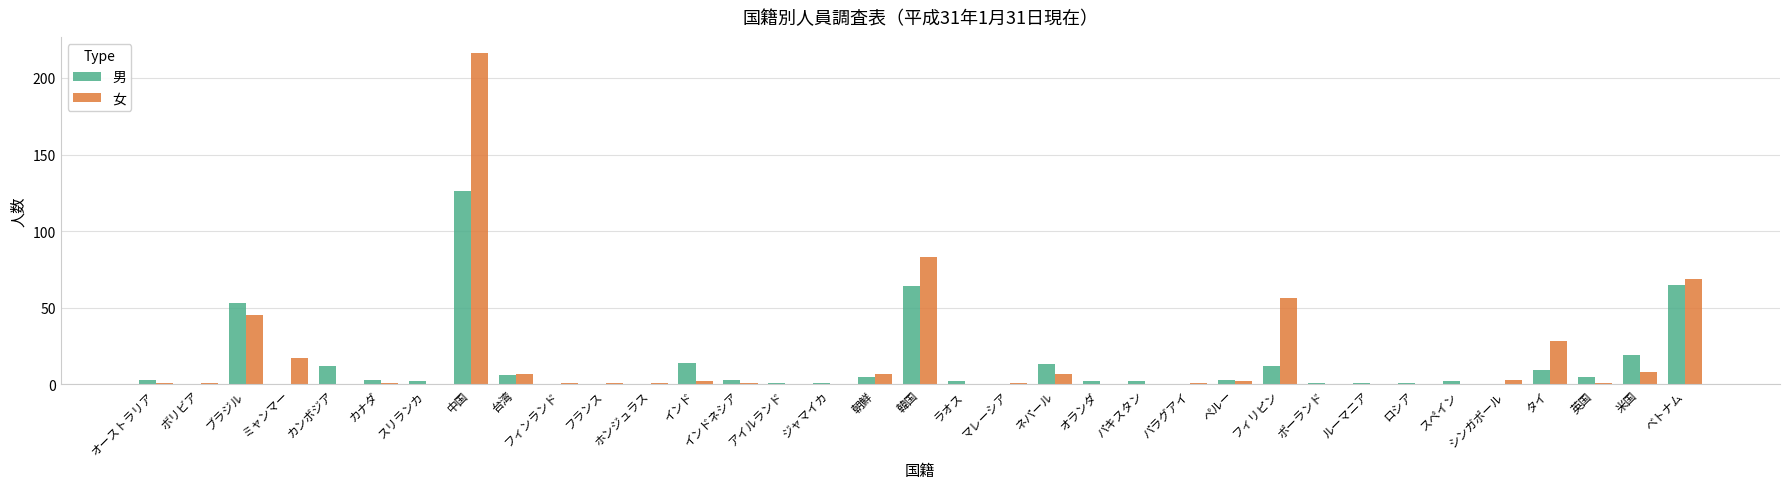

What is the sum of all 男 values?

430